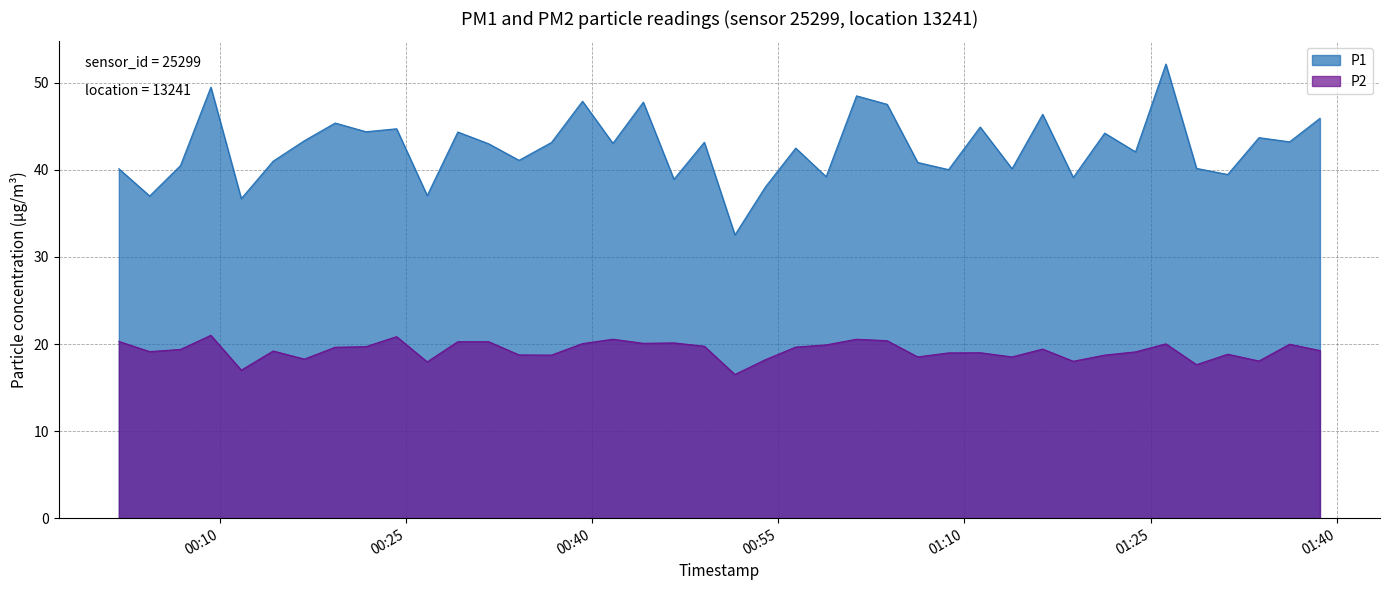

What is the difference between the P1 values at 2023-02-15T00:01:51 and 2023-02-15T01:06:14?

0.7